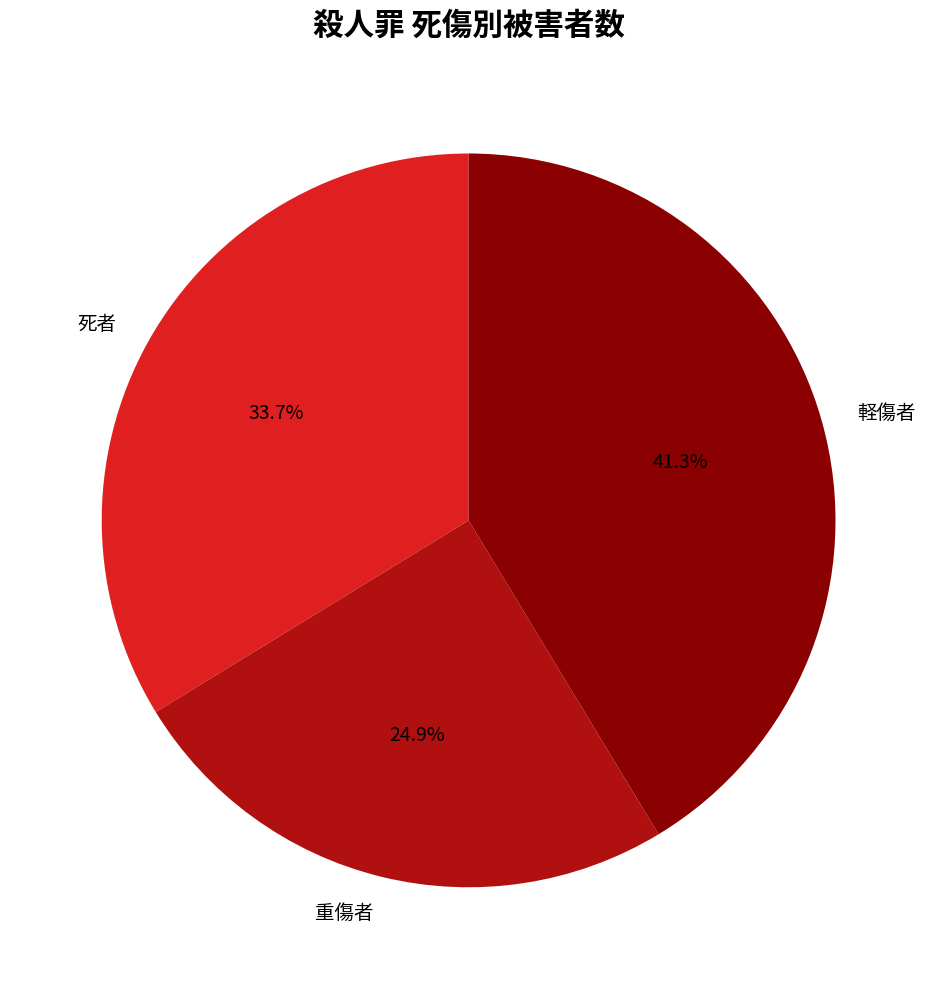

Is there a majority slice in this chart?

No